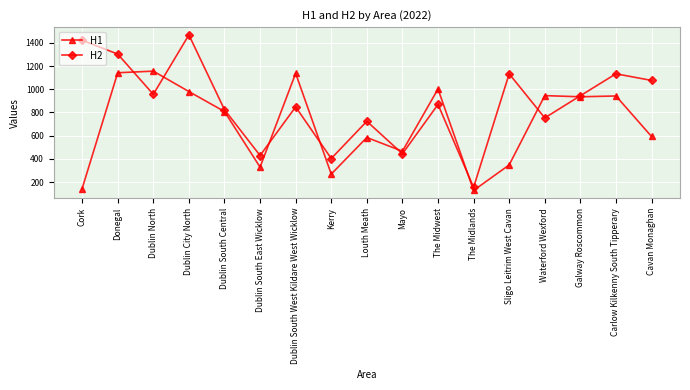

What is the average value of the H1 series?

700